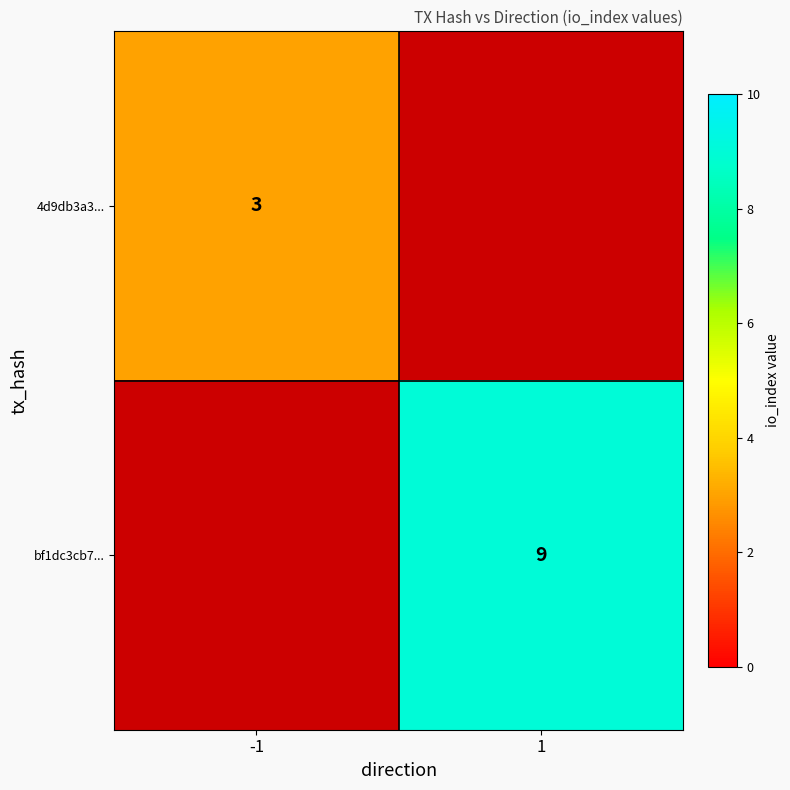

How many series are shown in this chart?

2